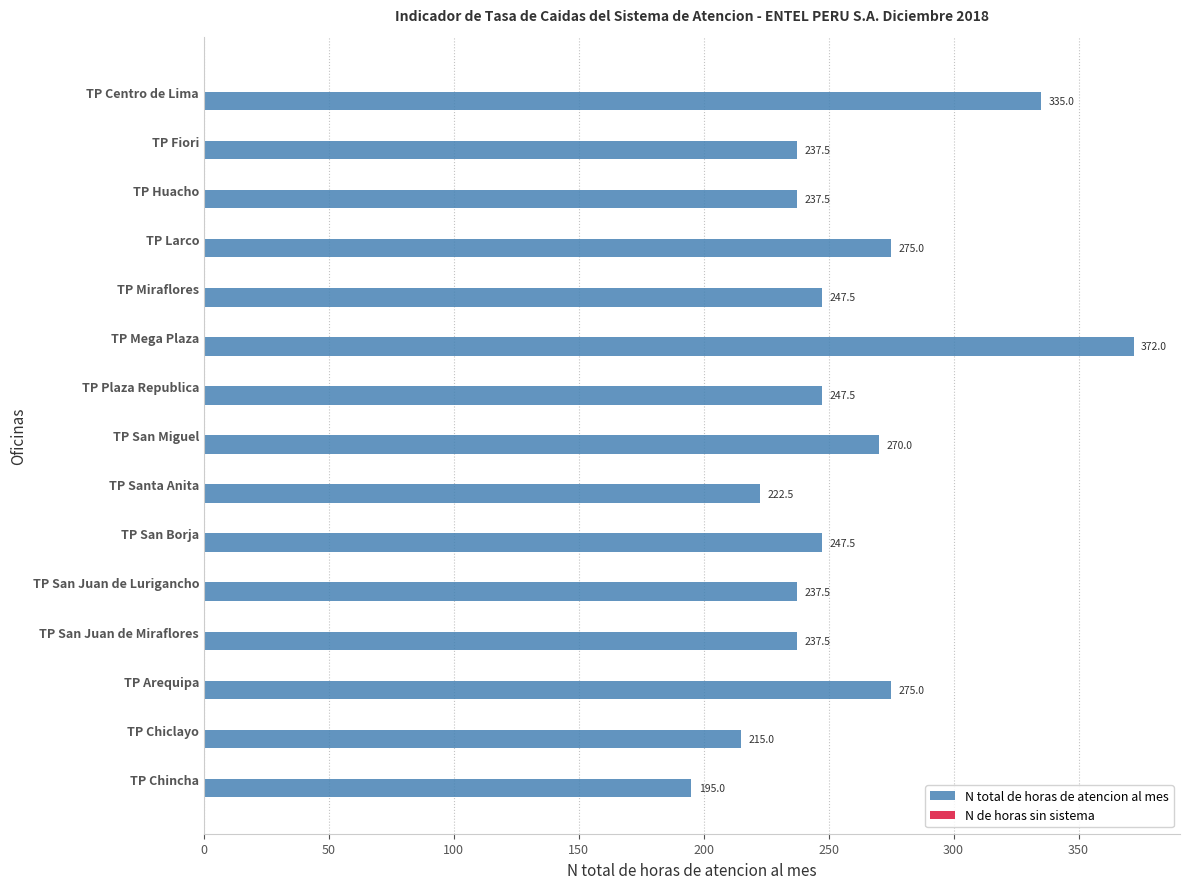

Reading bottom to top, transcribe all the data shown in this chart.

TP Chincha=195.0	TP Chiclayo=215.0	TP Arequipa=275.0	TP San Juan de Miraflores=237.5	TP San Juan de Lurigancho=237.5	TP San Borja=247.5	TP Santa Anita=222.5	TP San Miguel=270.0	TP Plaza Republica=247.5	TP Mega Plaza=372.0	TP Miraflores=247.5	TP Larco=275.0	TP Huacho=237.5	TP Fiori=237.5	TP Centro de Lima=335.0